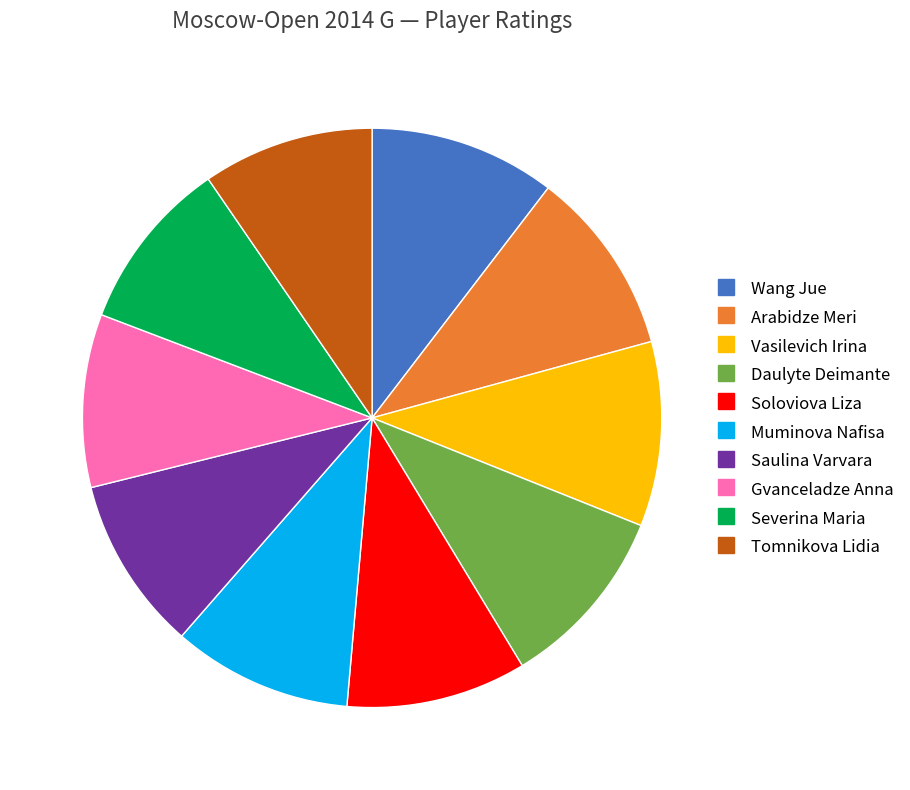

Do Soloviova Liza and Wang Jue together represent more than half of the pie?

No